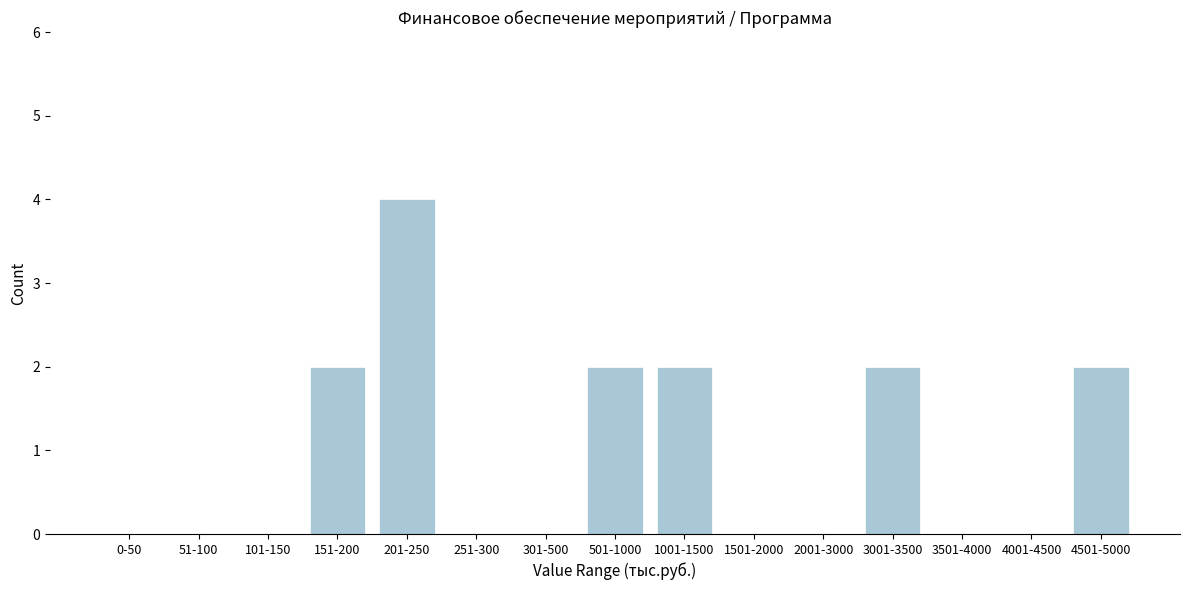

Reading left to right, extract all data points from this chart.

0-50=0	51-100=0	101-150=0	151-200=2	201-250=4	251-300=0	301-500=0	501-1000=2	1001-1500=2	1501-2000=0	2001-3000=0	3001-3500=2	3501-4000=0	4001-4500=0	4501-5000=2